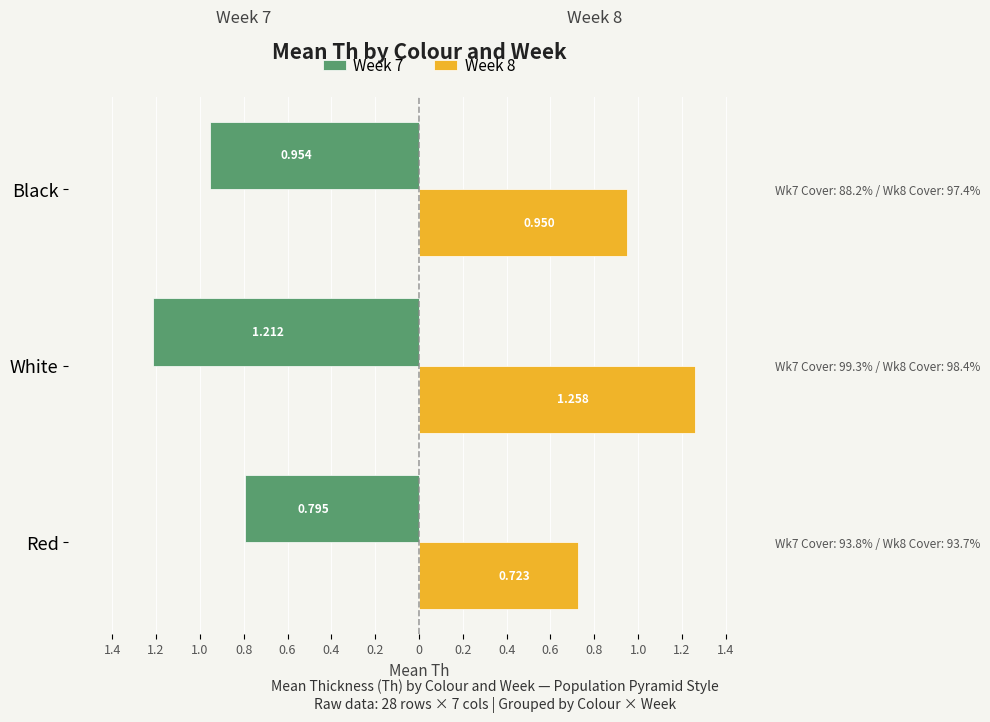

True or false: Week 7 has a value of -1.1 at Red.

False